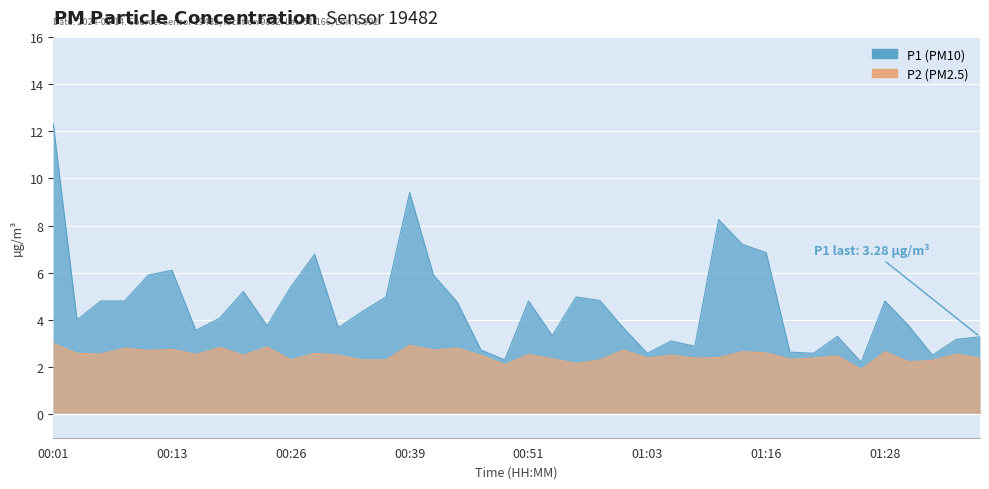

How many lines are shown in the chart?

2